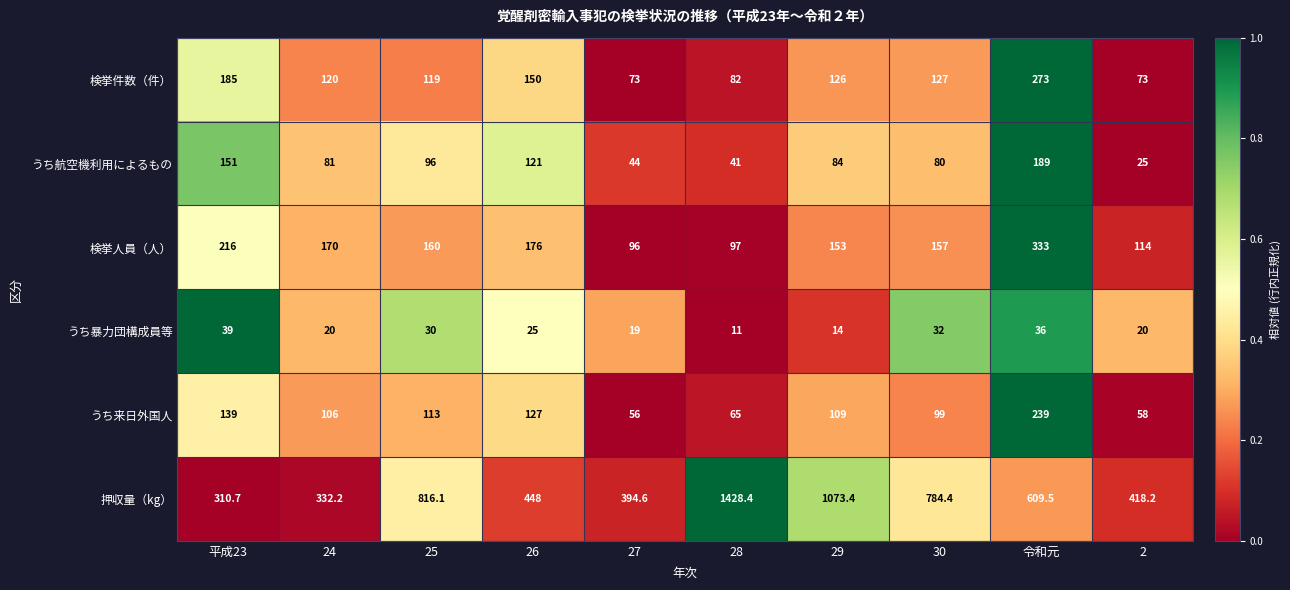

At which category is the sum across all series the highest?

28